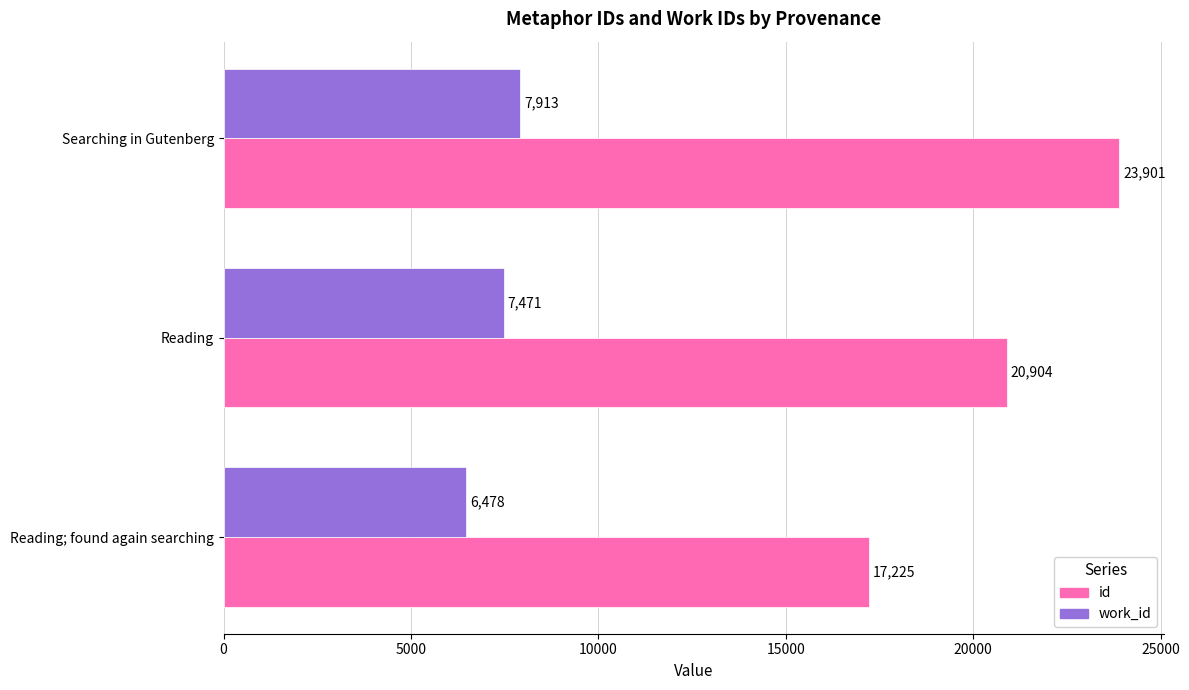

The value of id at Searching in Gutenberg is 23901. True or false?

True